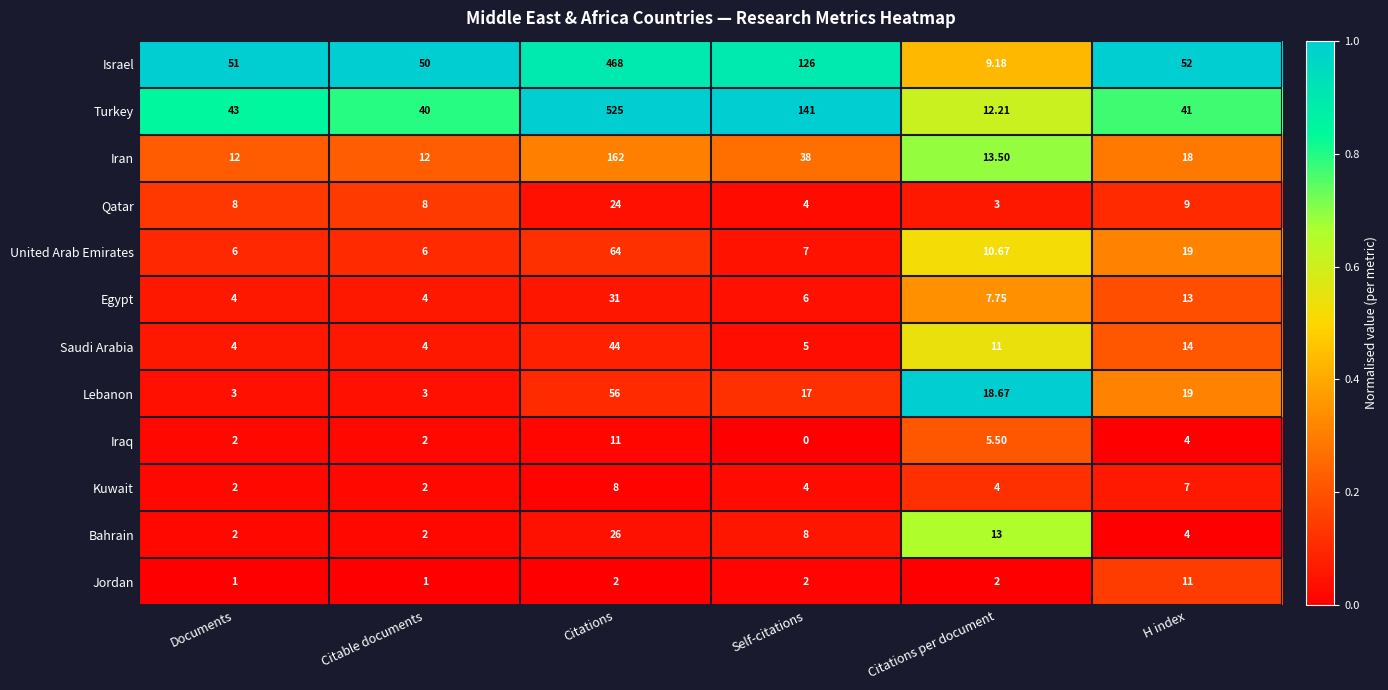

Which series has the widest spread of values?

Turkey